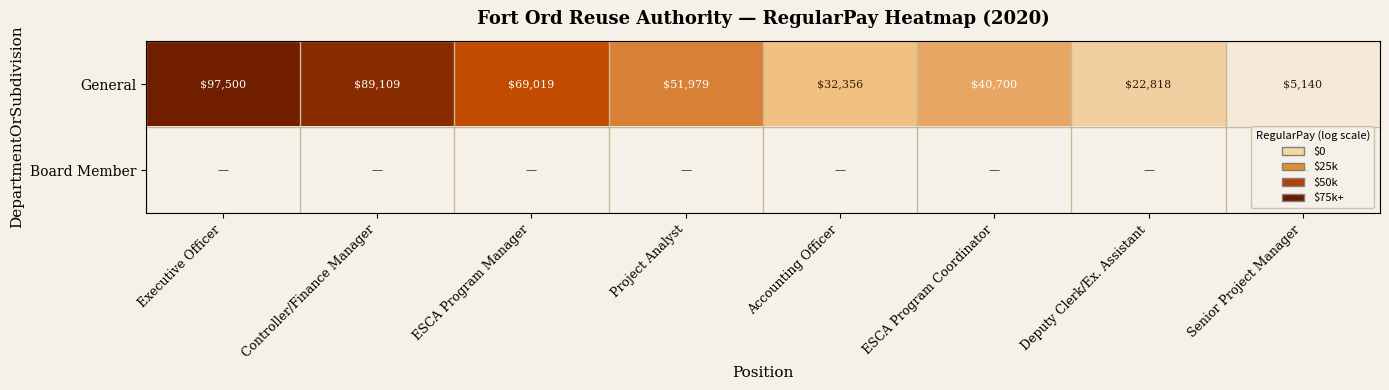

What is the sum of all General values?

408621